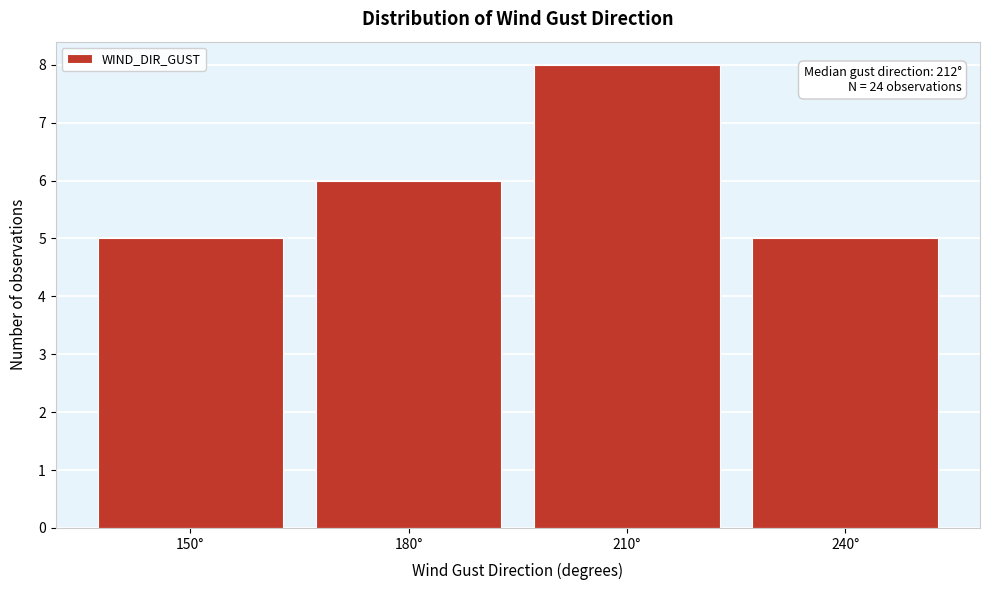

Reading left to right, extract all data points from this chart.

150°=5	180°=6	210°=8	240°=5